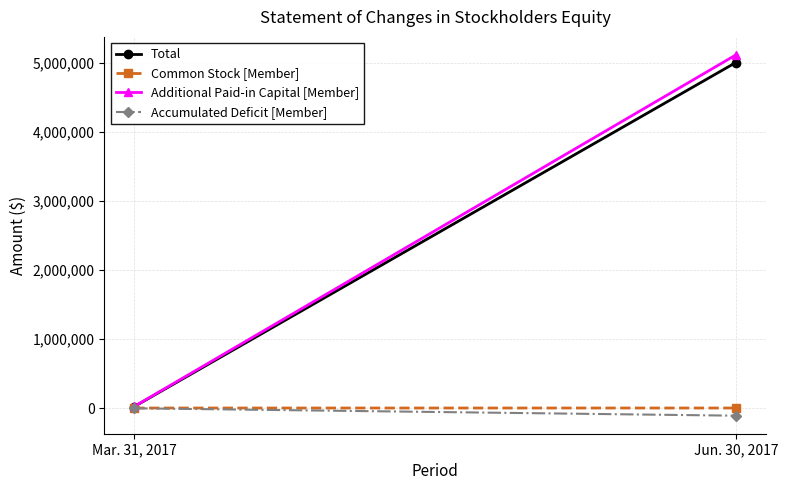

How many lines are shown in the chart?

4